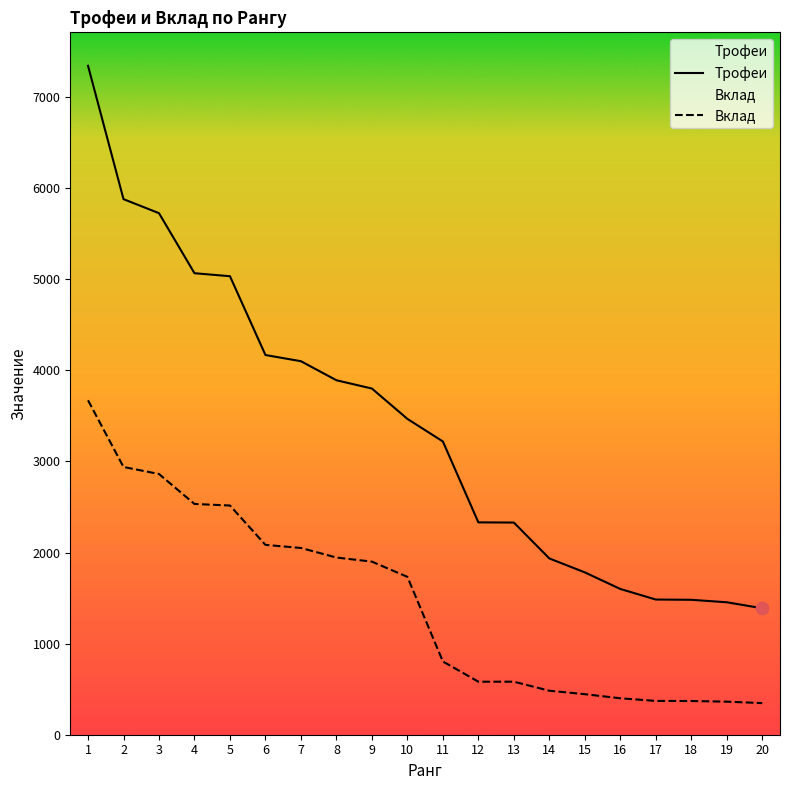

Which series has the largest Y range (max minus min)?

Трофеи